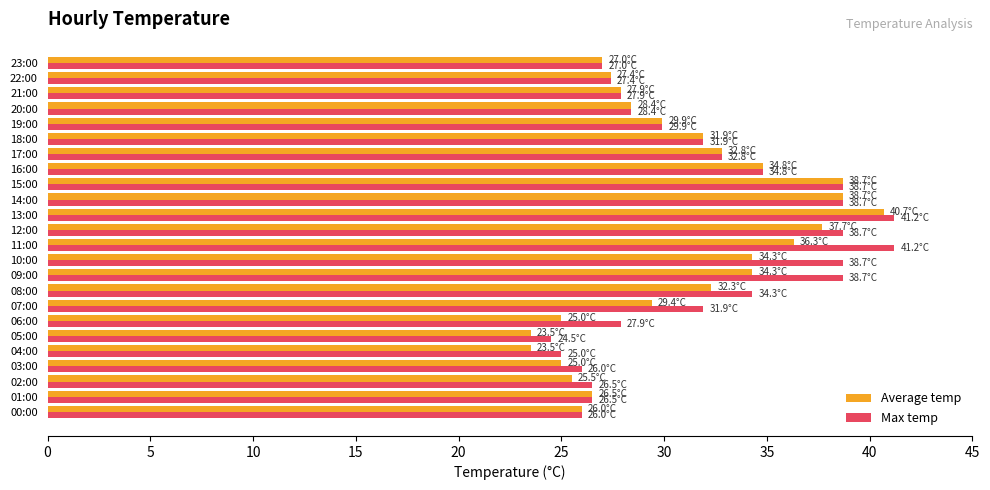

At which label does Max temp reach its minimum?

05:00